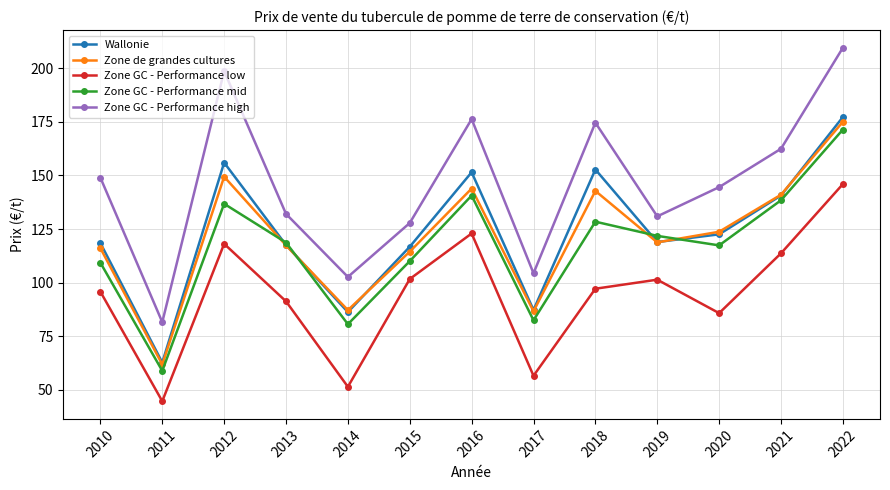

Which series has the widest spread of values?

Zone GC - Performance high